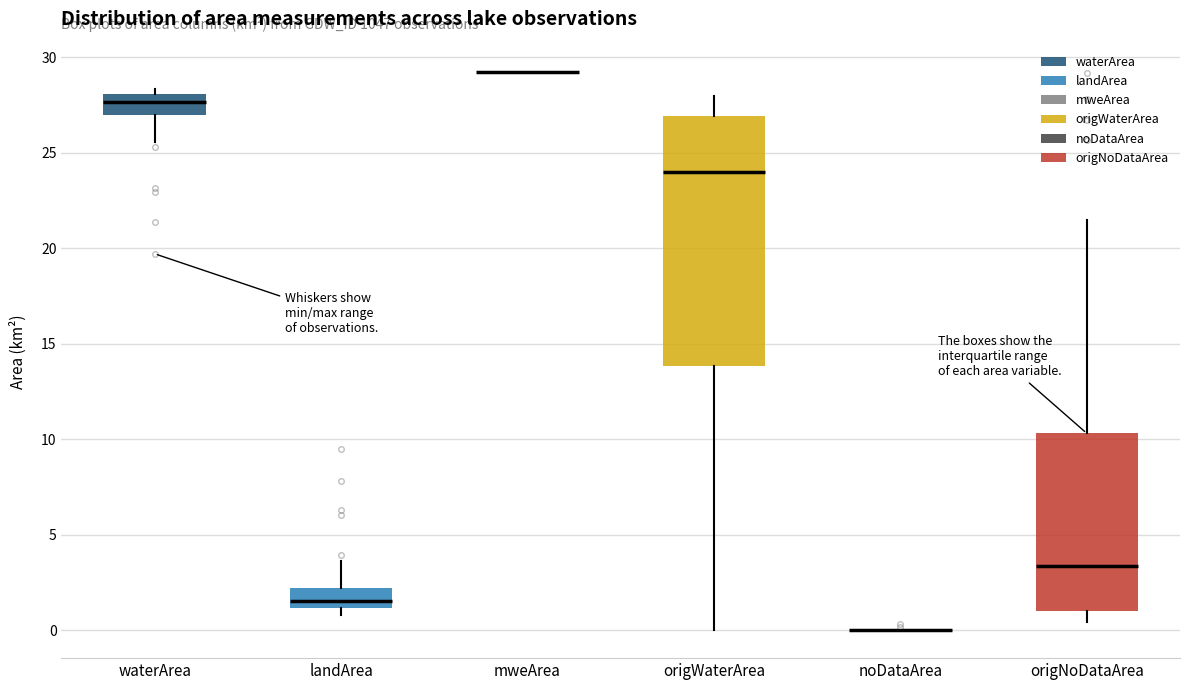

Comparing the boxes themselves (not the whiskers), which one is the tallest?

origWaterArea